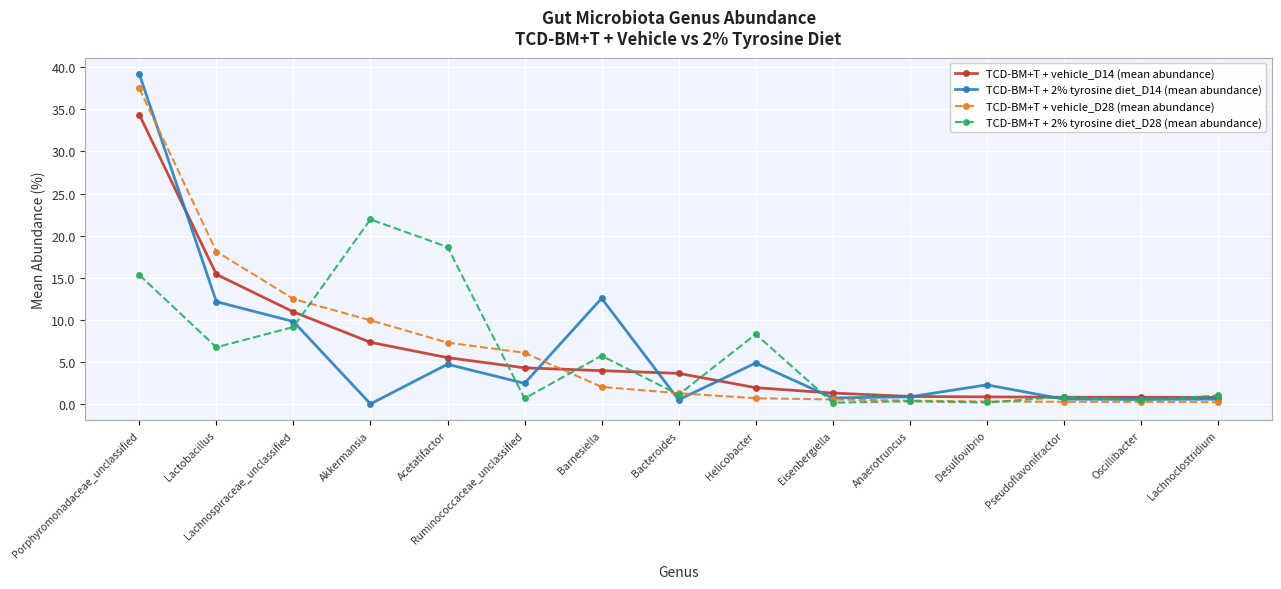

What position from the left is Lactobacillus?

2